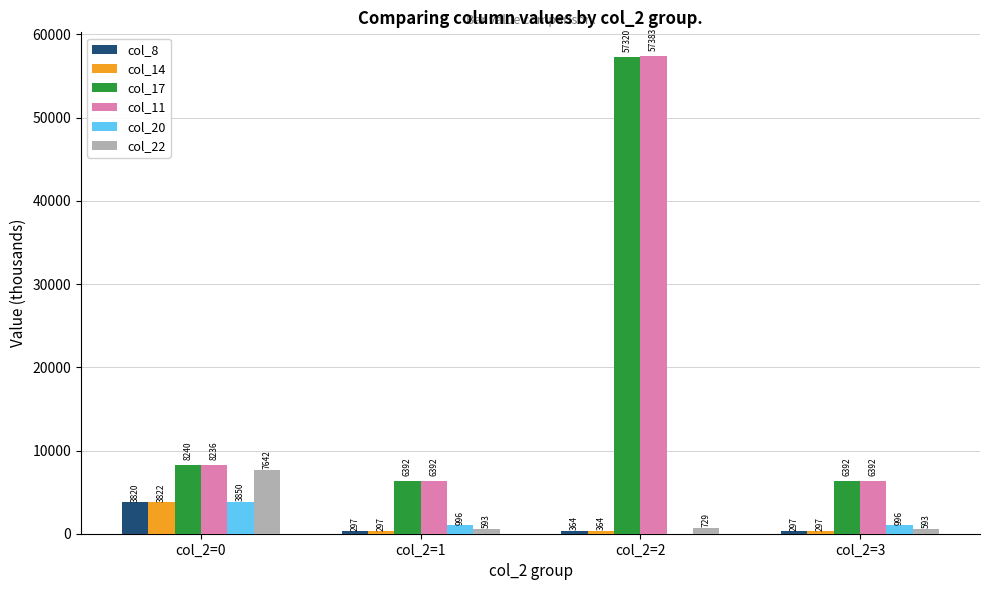

Are the bars horizontal?

No